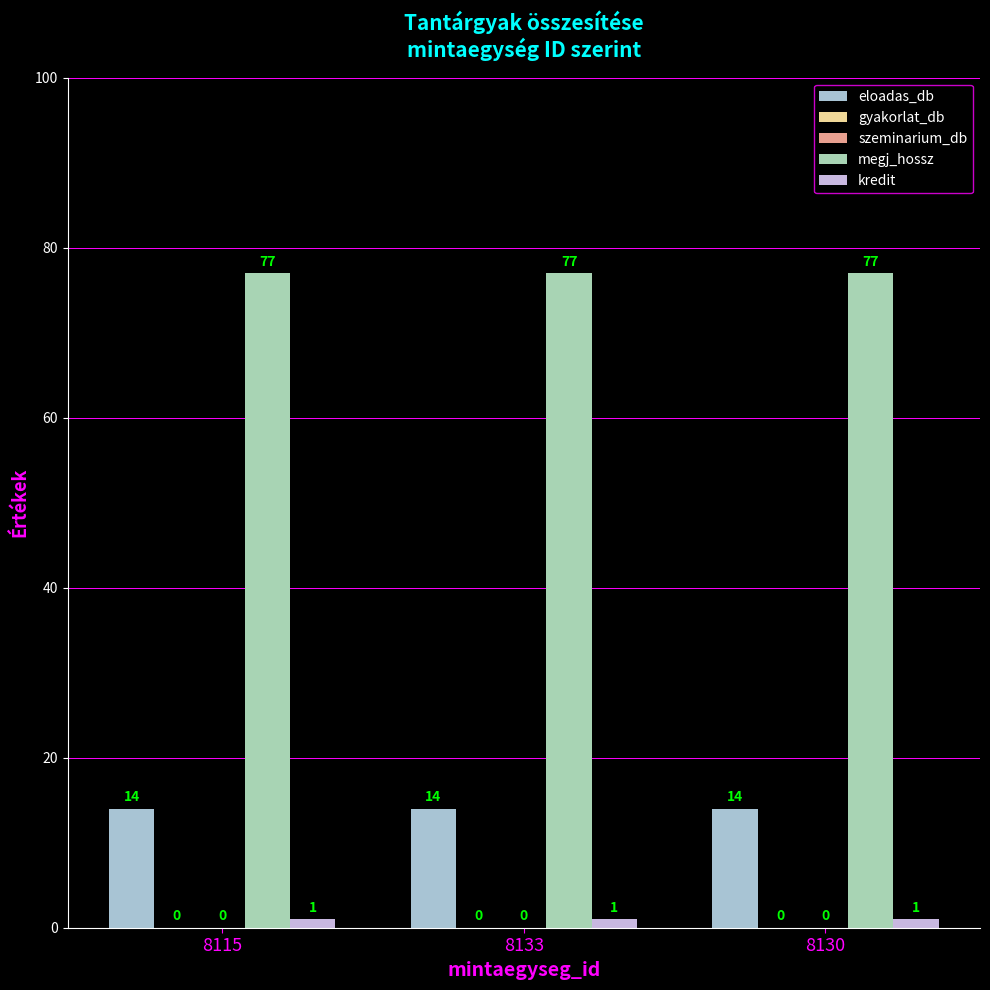

Is it true that eloadas_db equals 7 at 8130?

False